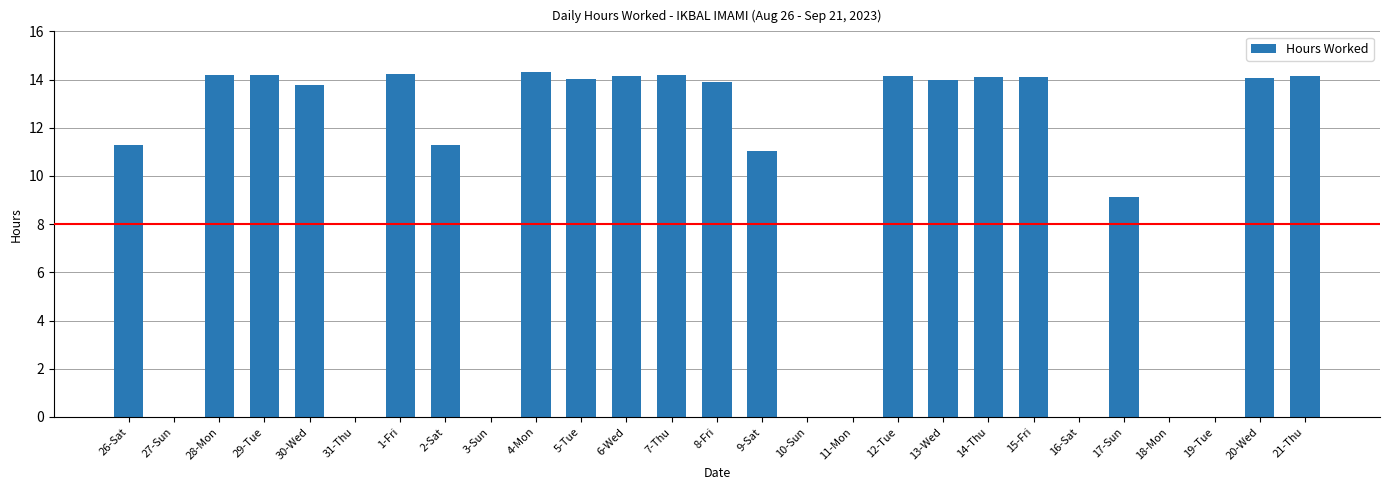

What is the maximum value shown in the chart?

14.3